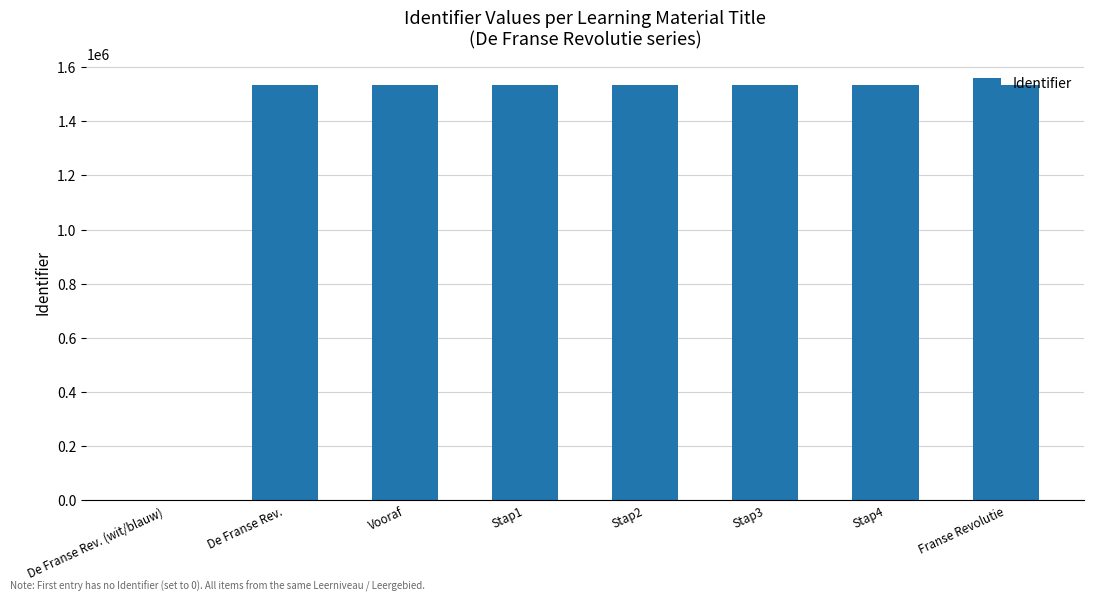

What is the sum of the values at Vooraf and De Franse Rev. (wit/blauw)?

1534567